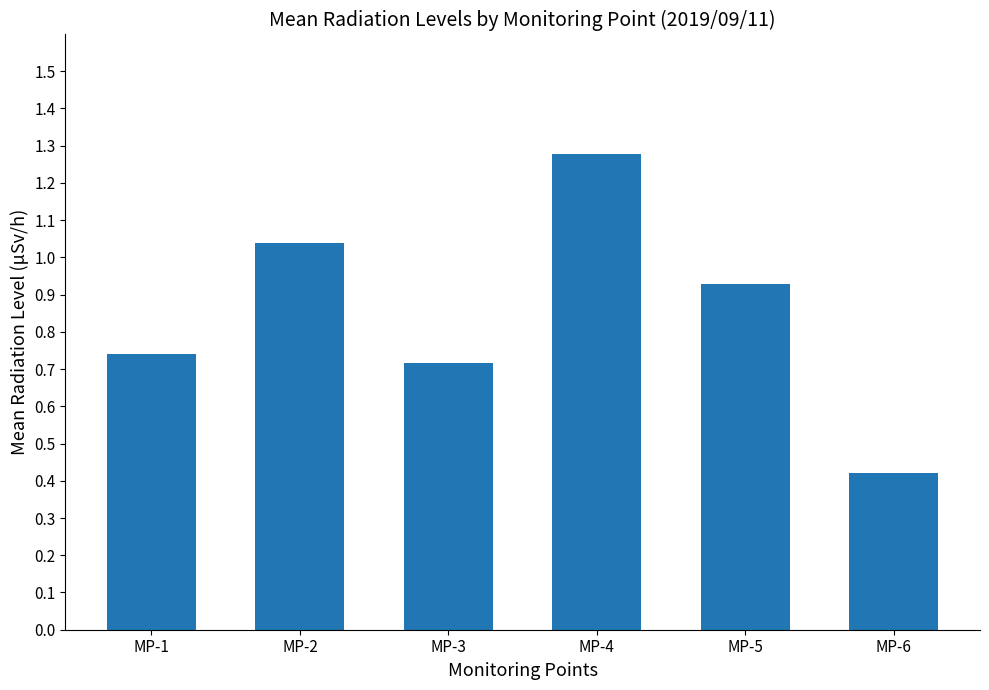

Between MP-1 and MP-6, which is larger?

MP-1